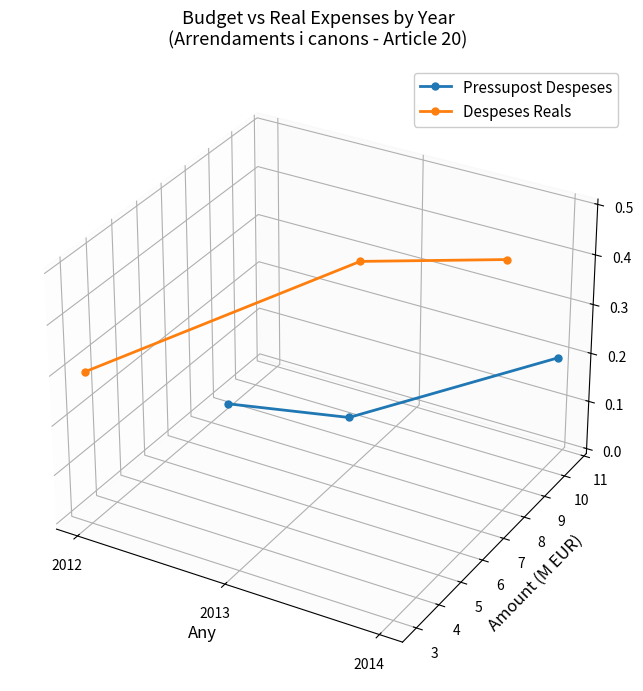

Where is Despeses Reals nearest to the value 0?

2012